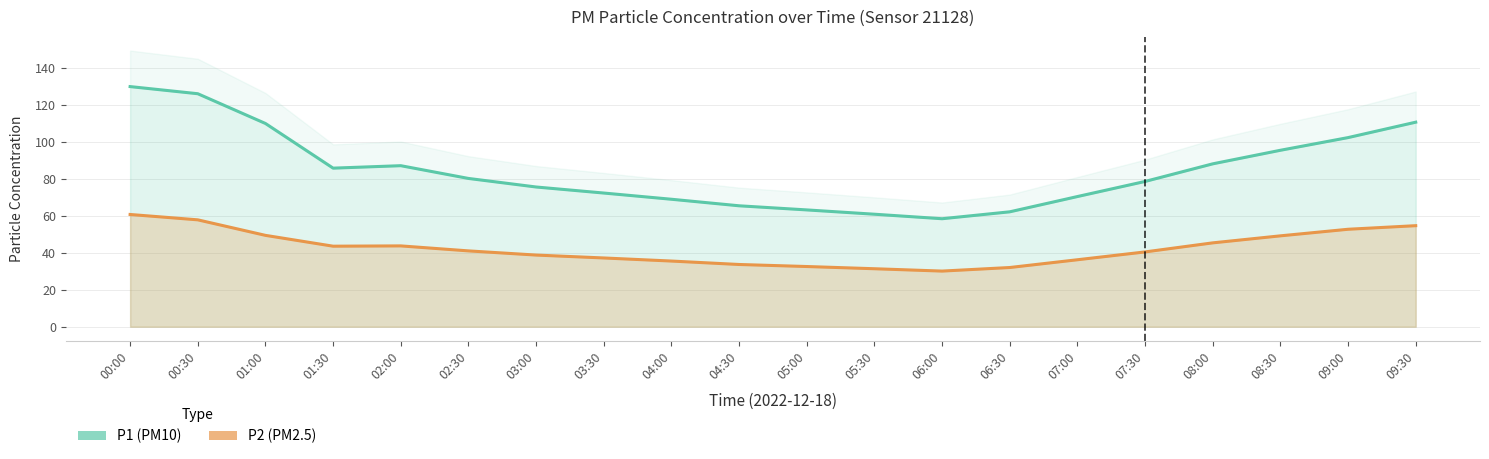

In P1, how many points are lower than both neighbors (excluding endpoints)?

2